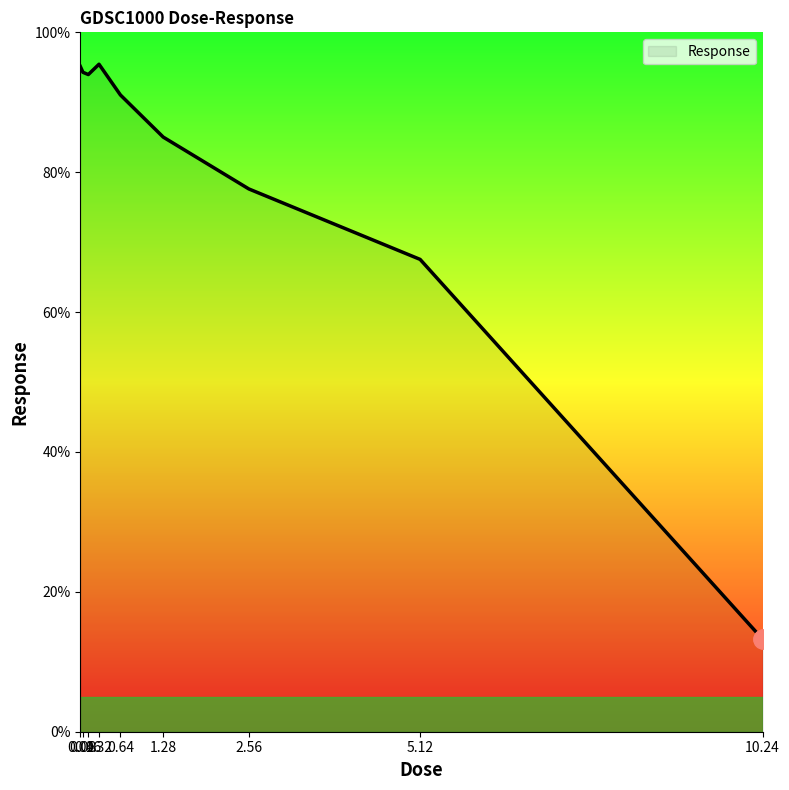

What is the minimum value shown in the chart?

13.2